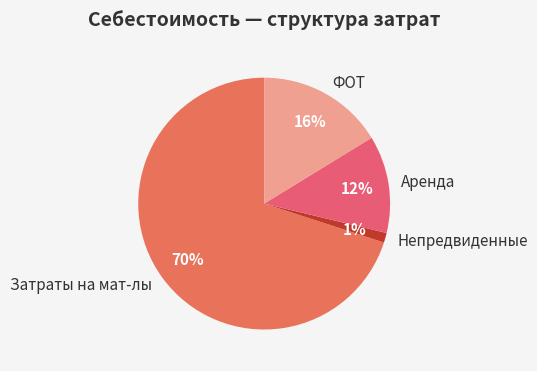

Count the number of slices in the pie.

4